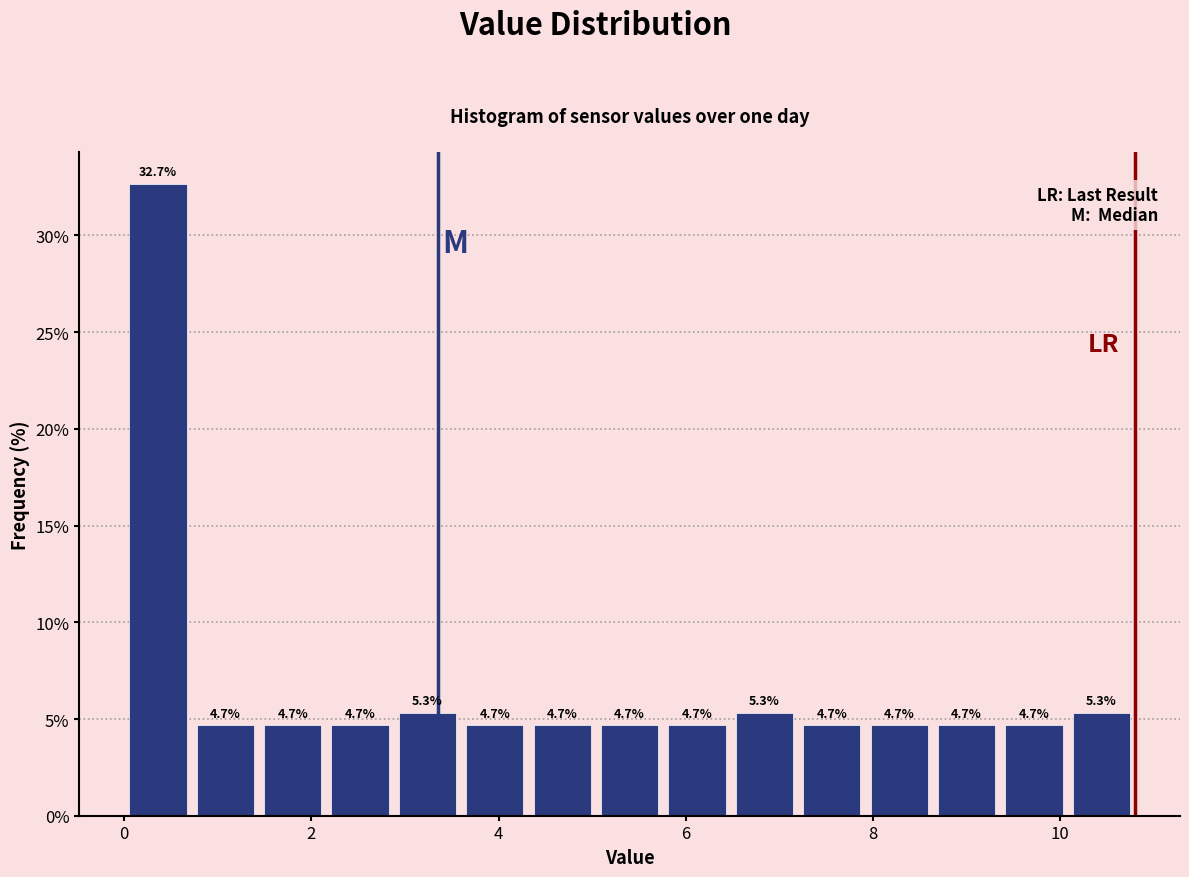

Read against the x-axis, roughly where is the centre of the tallest bar?

0.4